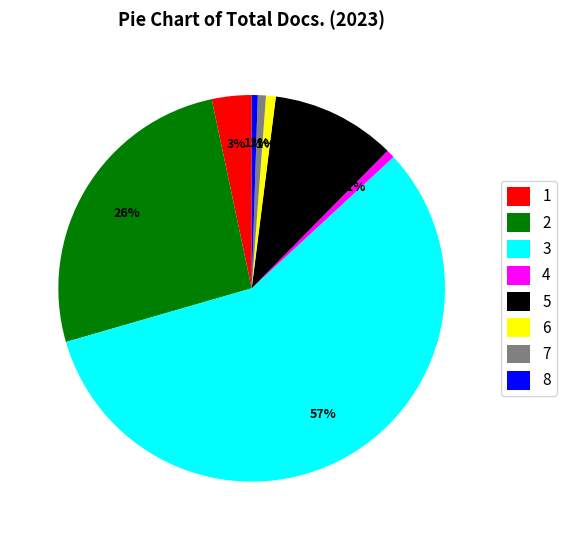

Combined, do 2 and 1 account for over 50%?

No